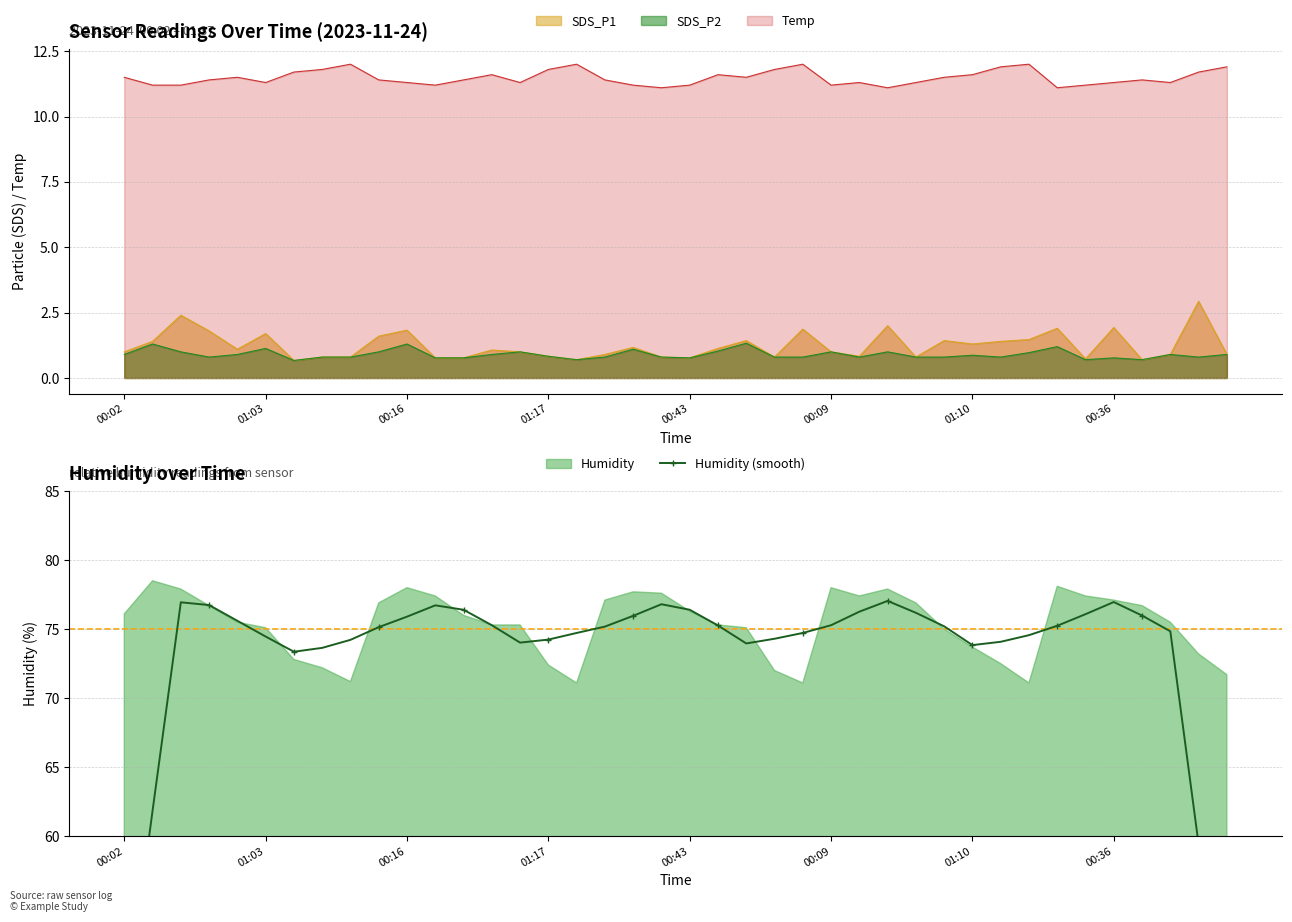

What is the lowest value of the SDS_P2 series?

0.7